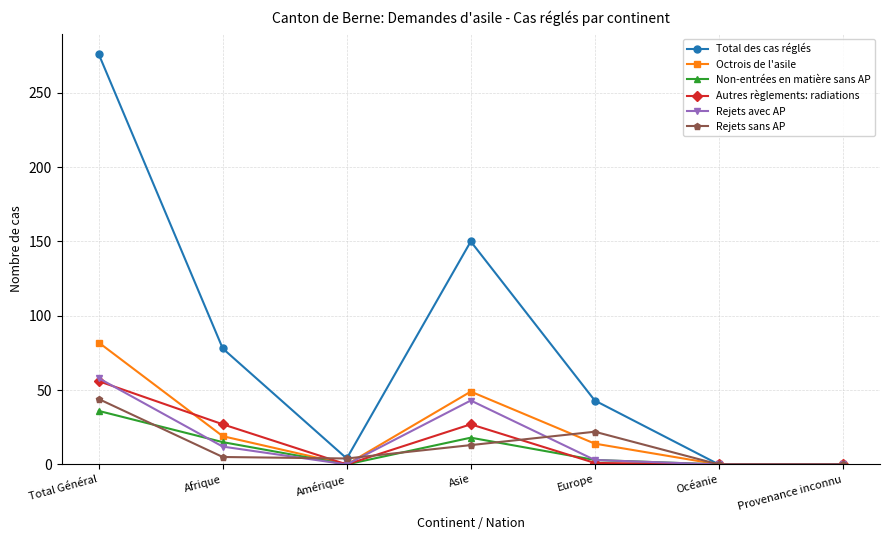

Read the Rejets sans AP value at Total Général.

44